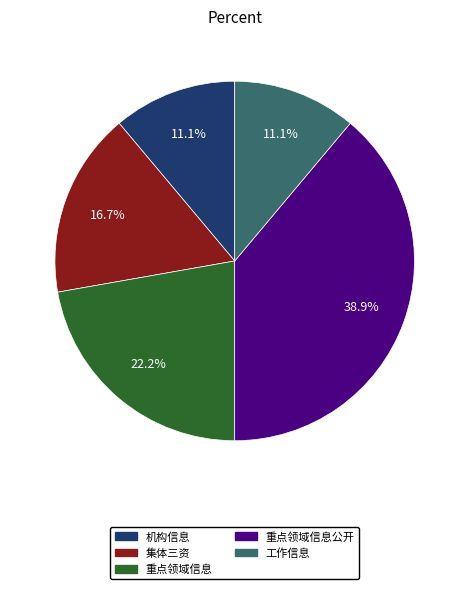

To the nearest percent, what is the difference between the 集体三资 and 工作信息 slice percentages?

6%